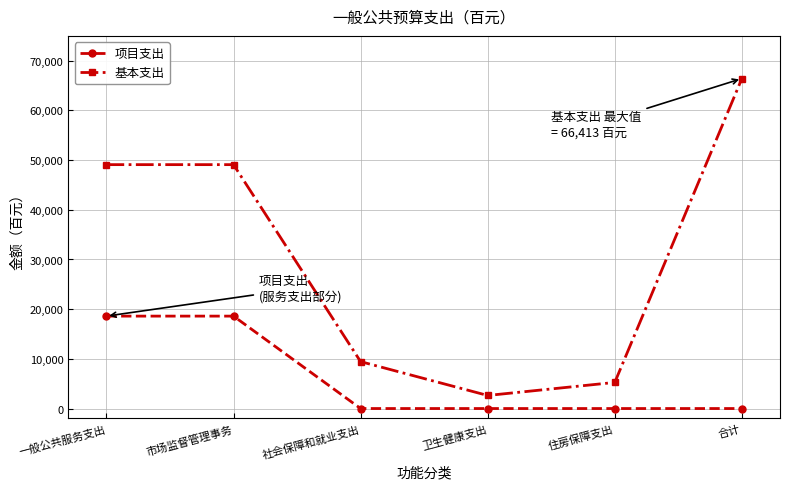

What is the lowest value of the 基本支出 series?

2628